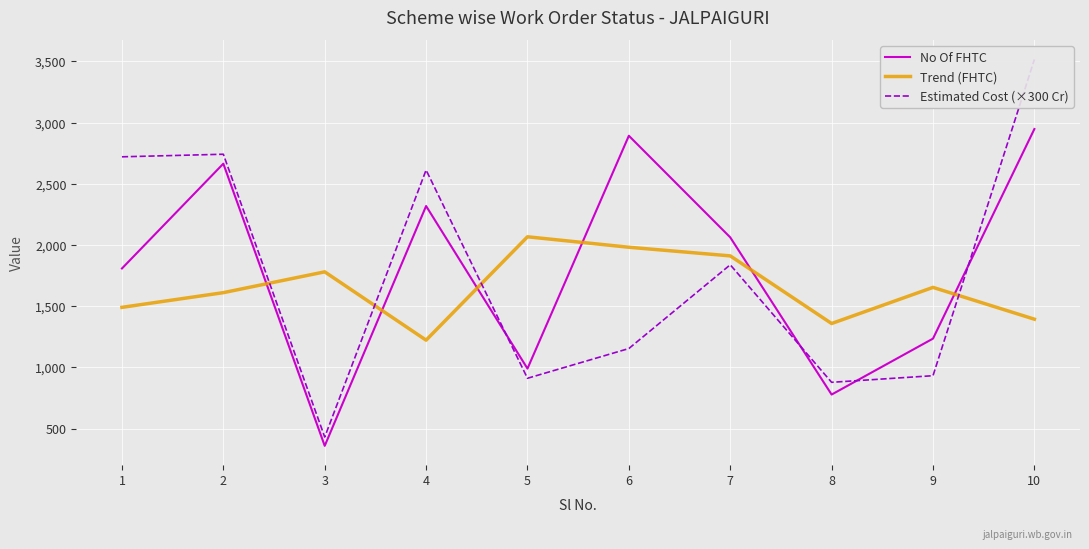

The value of Trend (FHTC) at 4 is 1223.3. True or false?

True